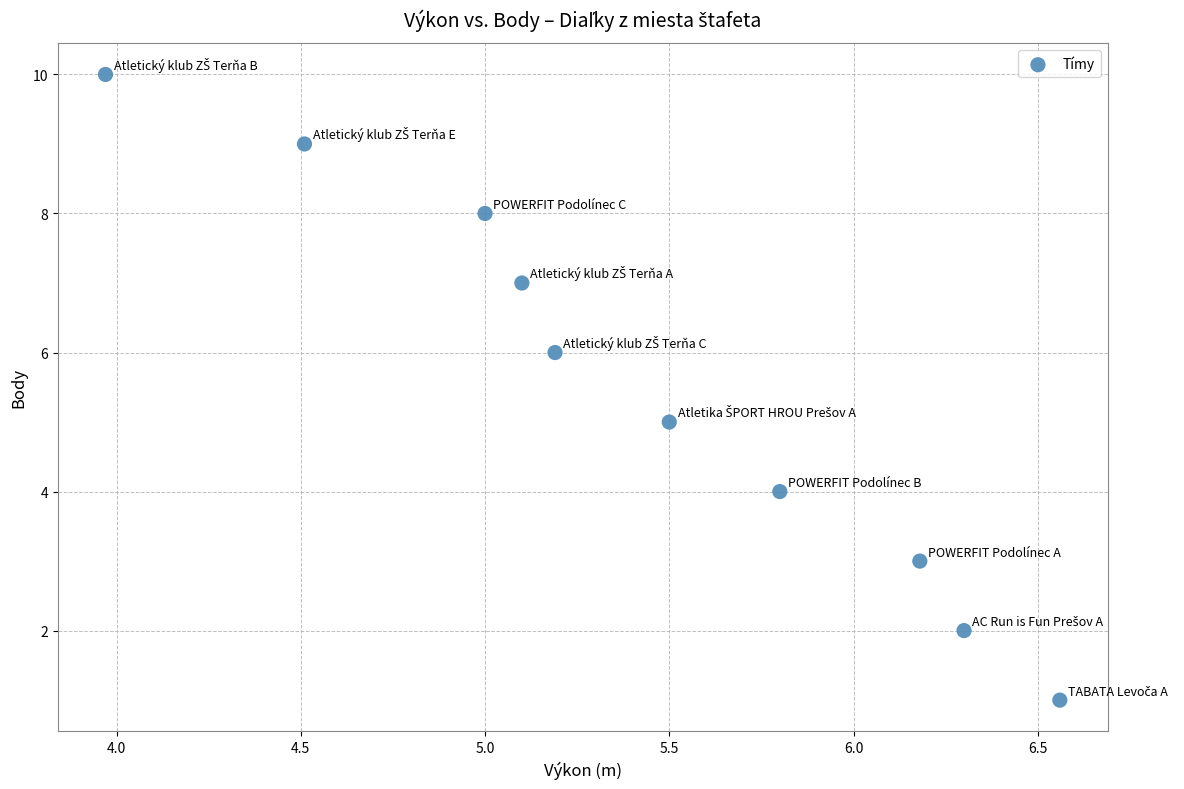

What is the average Y value?

6